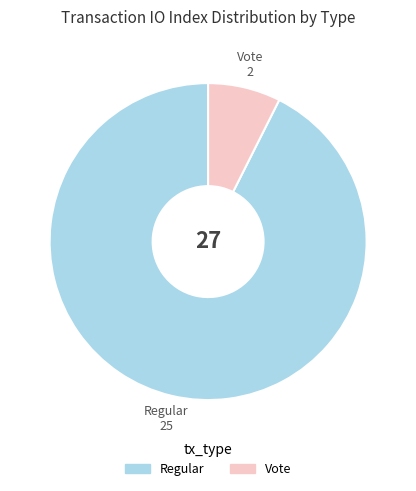

Is there a majority slice in this chart?

Yes